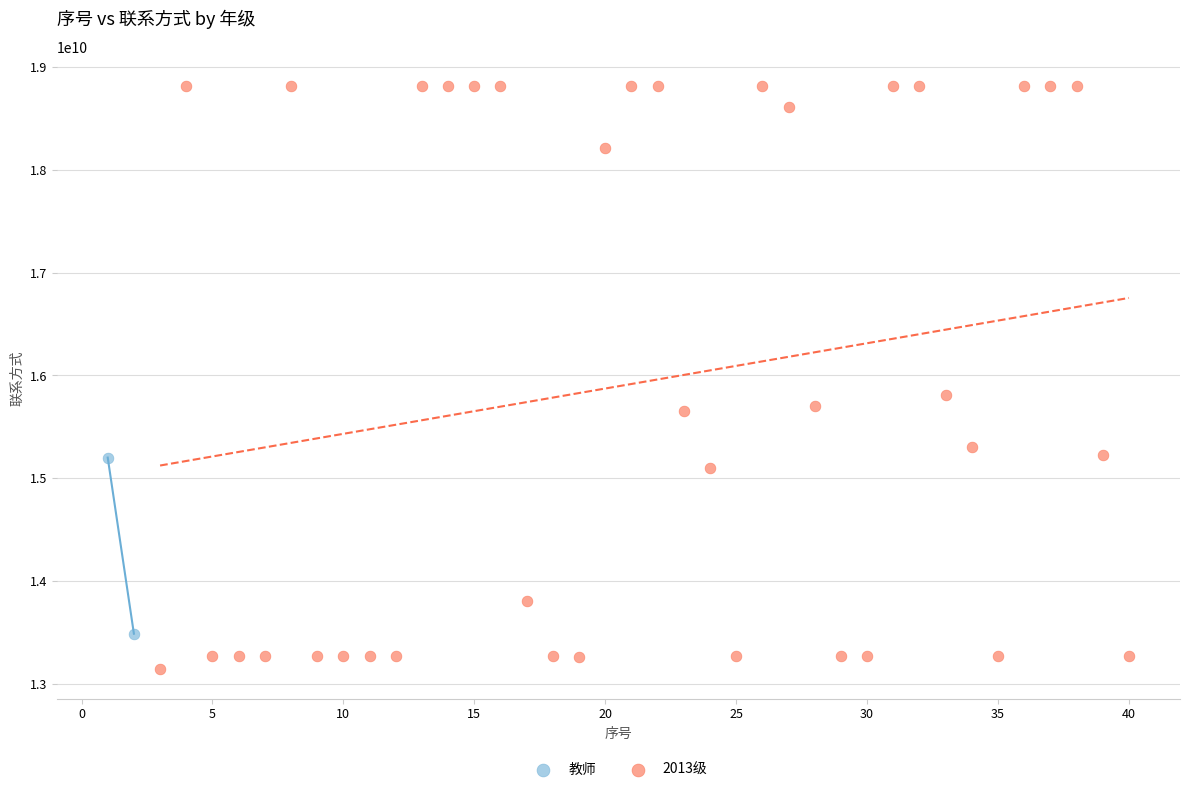

What are all the series names shown in the legend?

教师, 2013级